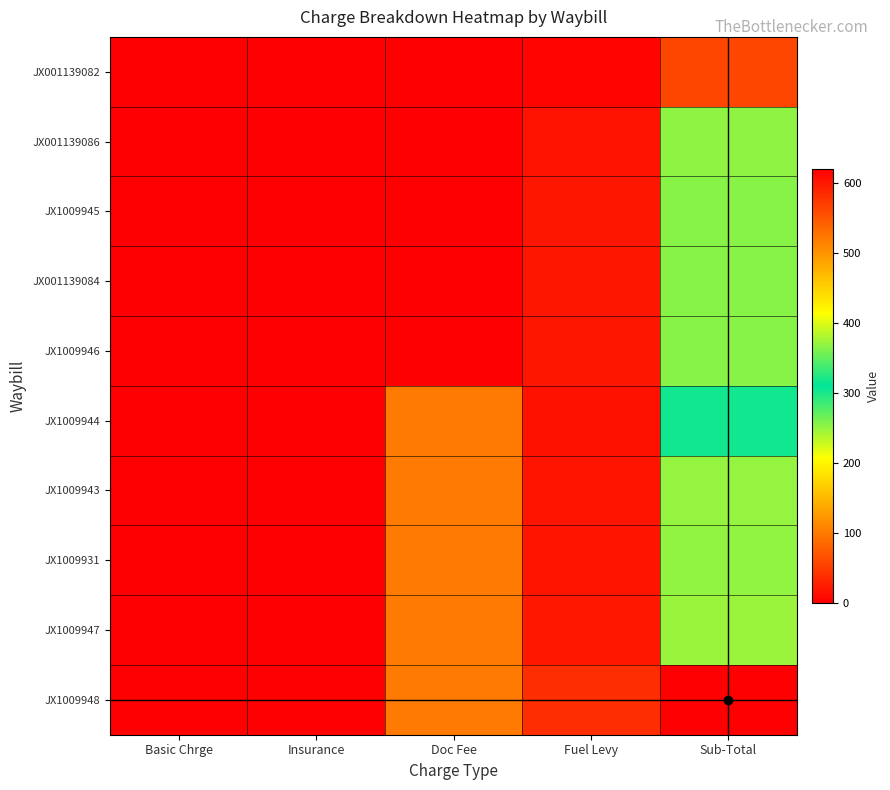

Reading left to right, transcribe all the data shown in this chart.

JX001139082: Basic Chrge=0.0	Insurance=0.0	Doc Fee=0.0	Fuel Levy=3.7	Sub-Total=58.2
JX001139086: Basic Chrge=0.0	Insurance=0.0	Doc Fee=0.0	Fuel Levy=16.8	Sub-Total=253.1
JX1009945: Basic Chrge=0.0	Insurance=0.0	Doc Fee=0.0	Fuel Levy=18.7	Sub-Total=255.1
JX001139084: Basic Chrge=0.0	Insurance=0.0	Doc Fee=0.0	Fuel Levy=18.7	Sub-Total=255.1
JX1009946: Basic Chrge=0.0	Insurance=0.0	Doc Fee=0.0	Fuel Levy=18.7	Sub-Total=255.1
JX1009944: Basic Chrge=0.0	Insurance=0.0	Doc Fee=100.0	Fuel Levy=14.9	Sub-Total=303.7
JX1009943: Basic Chrge=0.0	Insurance=0.0	Doc Fee=100.0	Fuel Levy=17.9	Sub-Total=370.4
JX1009931: Basic Chrge=0.0	Insurance=0.0	Doc Fee=100.0	Fuel Levy=17.0	Sub-Total=369.5
JX1009947: Basic Chrge=0.0	Insurance=0.0	Doc Fee=100.0	Fuel Levy=20.0	Sub-Total=372.5
JX1009948: Basic Chrge=0.0	Insurance=0.0	Doc Fee=100.0	Fuel Levy=38.2	Sub-Total=620.8